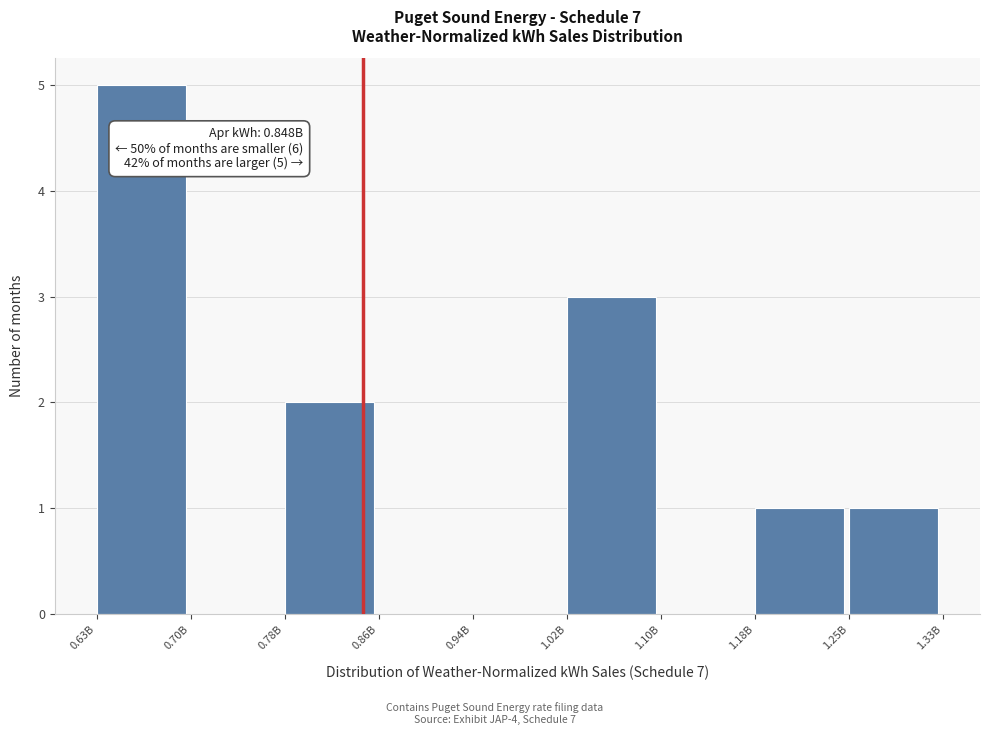

Reading left to right, list all the values displayed in this chart.

0.63B=5	0.70B=0	0.78B=2	0.86B=0	0.94B=0	1.02B=3	1.10B=0	1.18B=1	1.25B=1